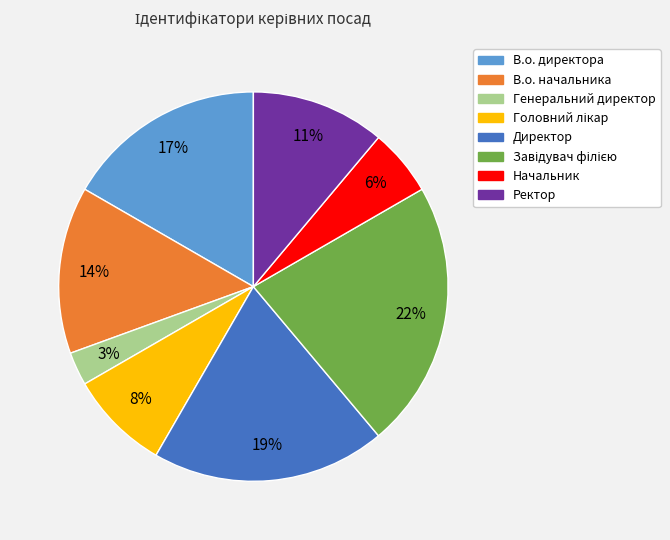

Does Ректор represent more than half of the total?

No